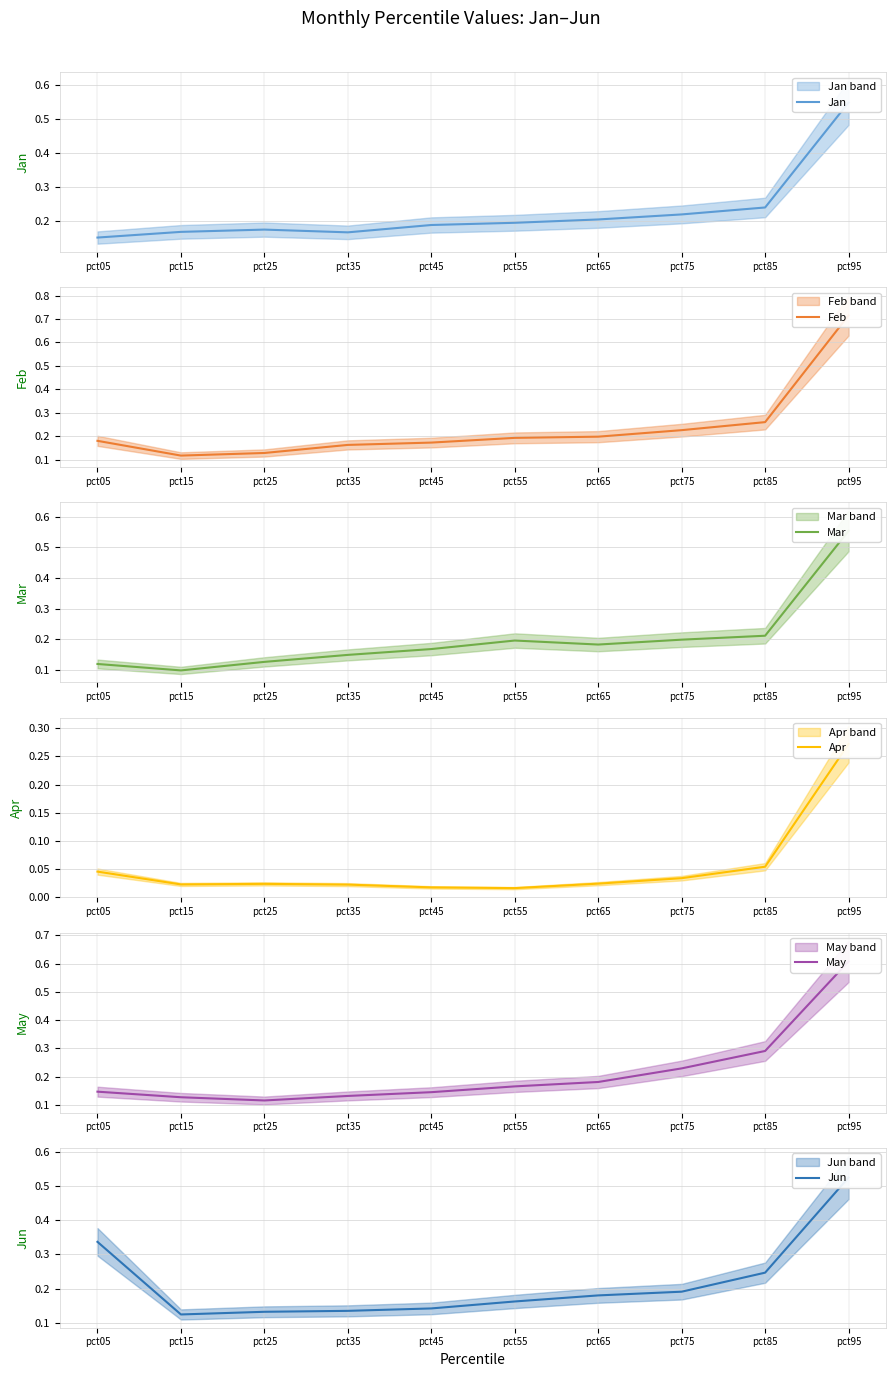

What is the minimum value for May?

0.1